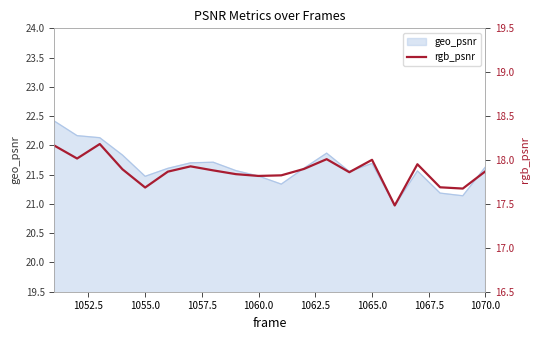

What is the maximum value for geo_psnr?

22.4